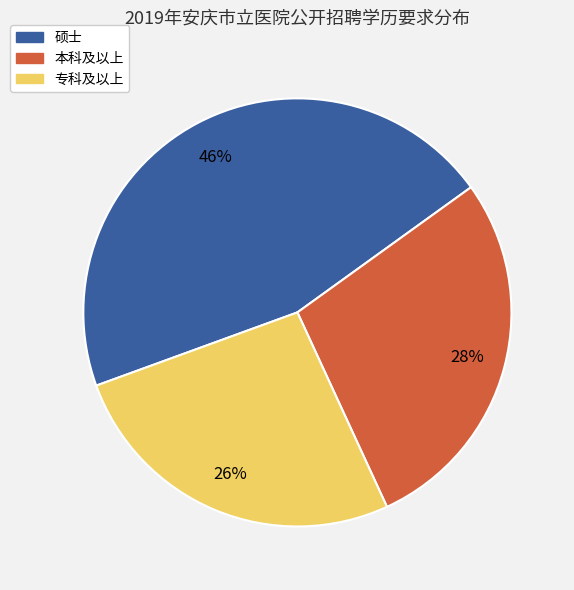

To the nearest percent, what percentage of the pie is 专科及以上?

26%